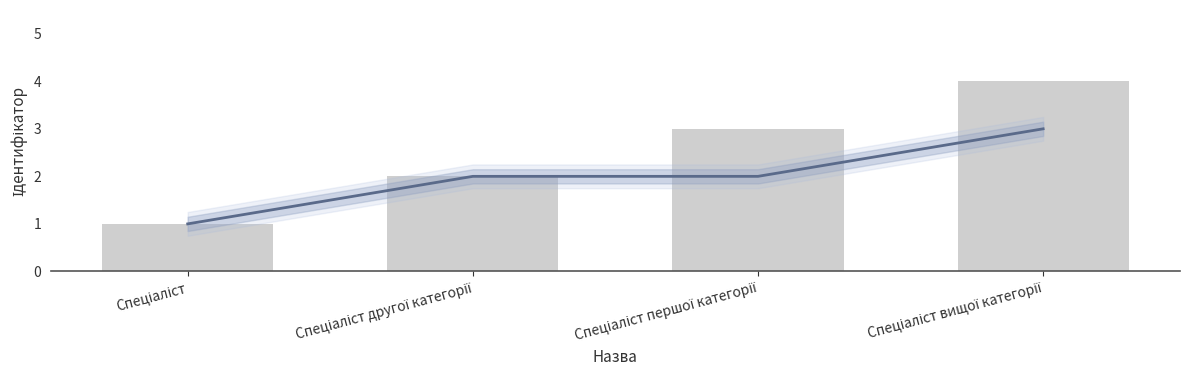

Which has a higher value, Спеціаліст or Спеціаліст другої категорії?

Спеціаліст другої категорії